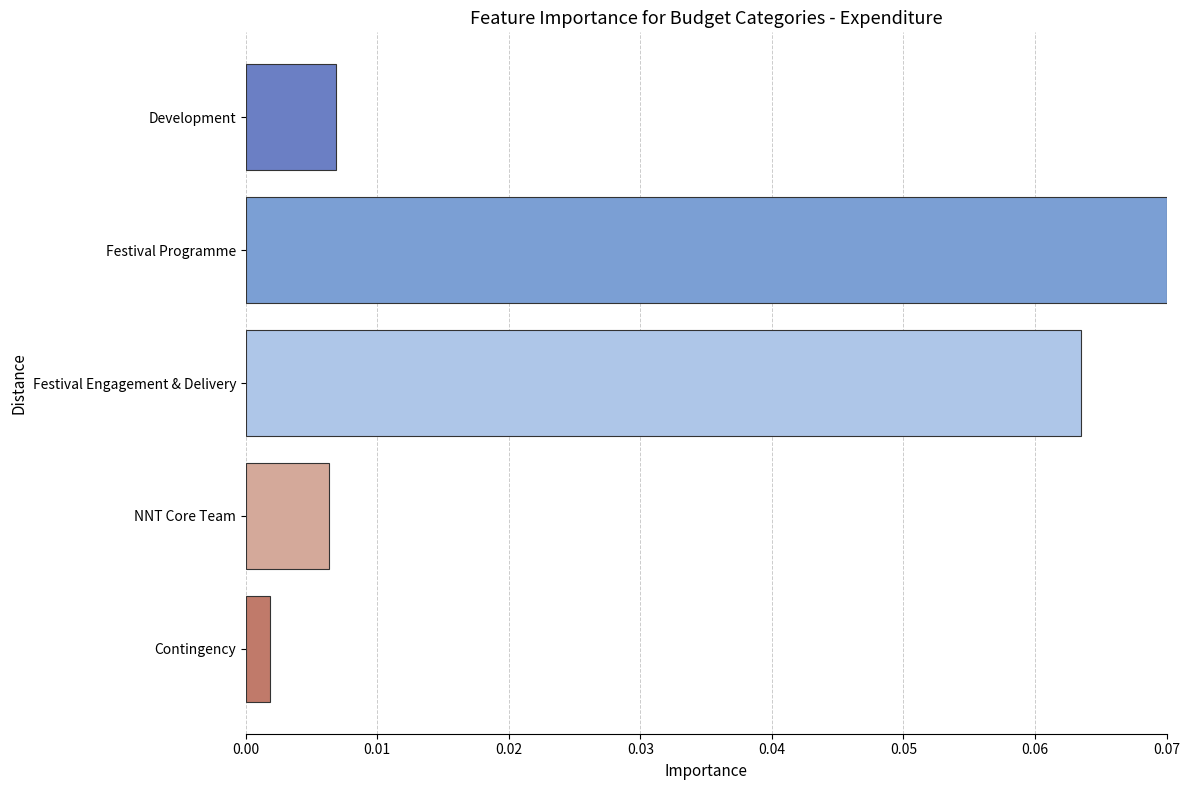

Between Festival Engagement & Delivery and Contingency, which is larger?

Festival Engagement & Delivery